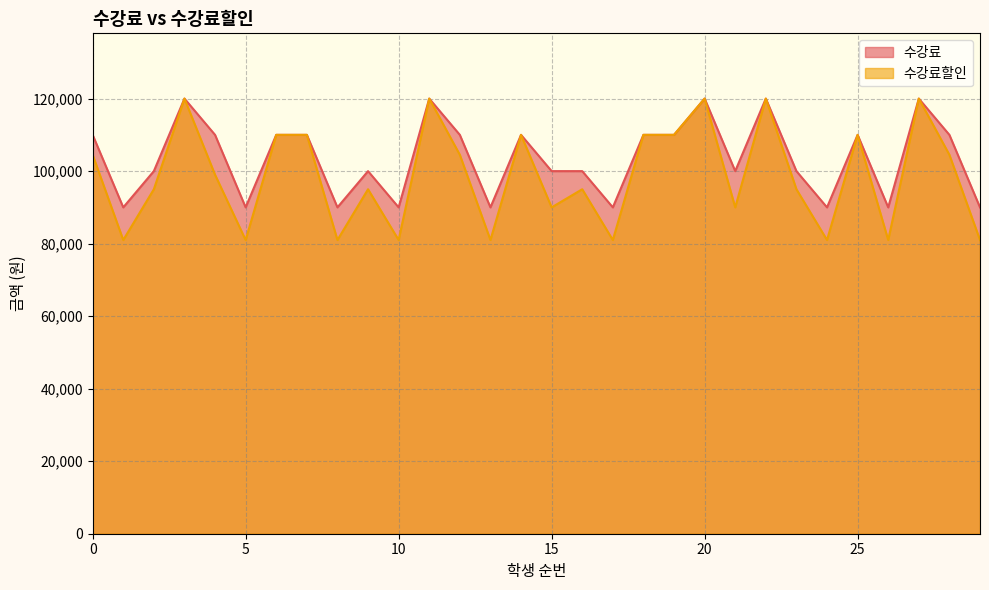

What is the lowest value of the 수강료 series?

90000